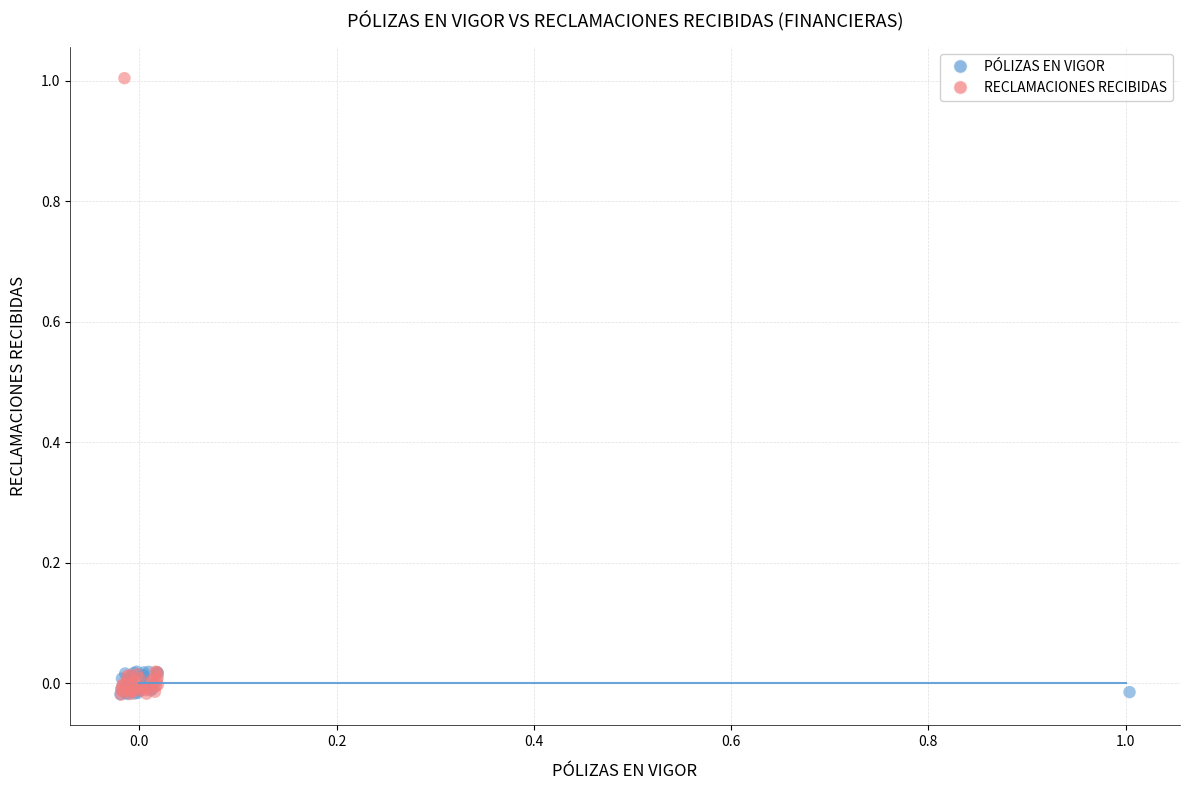

Which series reaches the maximum Y coordinate?

RECLAMACIONES RECIBIDAS